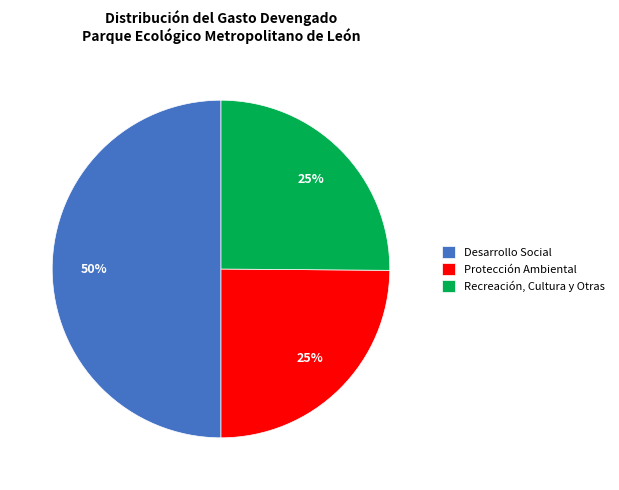

How many segments does this pie chart have?

3